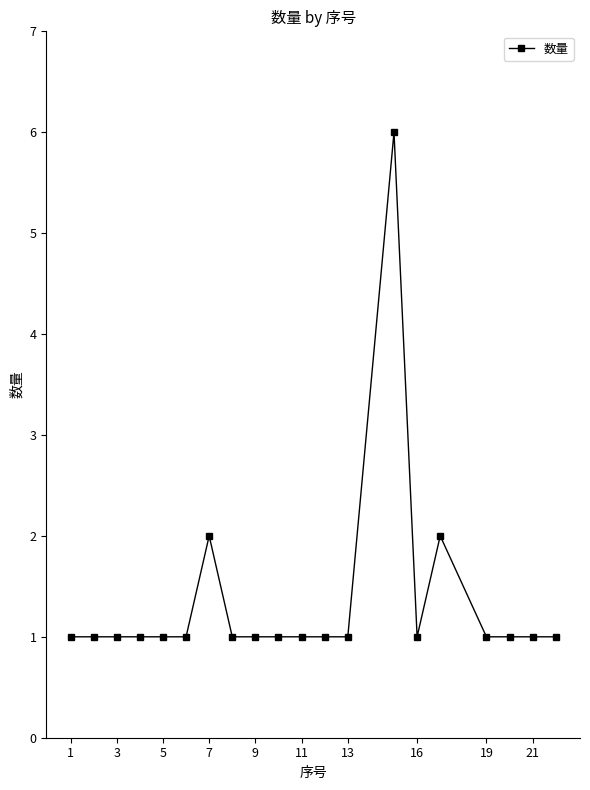

Reading right to left, transcribe all the data shown in this chart.

1	1	1	1	2	1	6	1	1	1	1	1	1	2	1	1	1	1	1	1